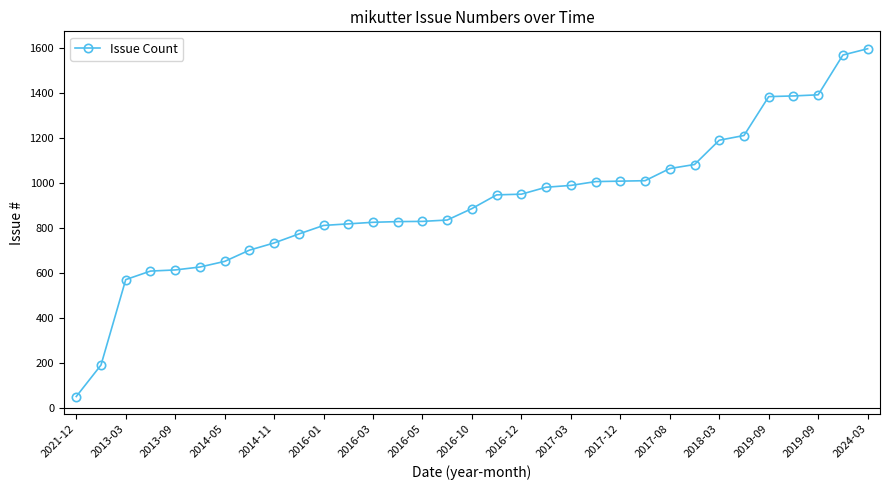

What is the value of the 13th point from the left?

824